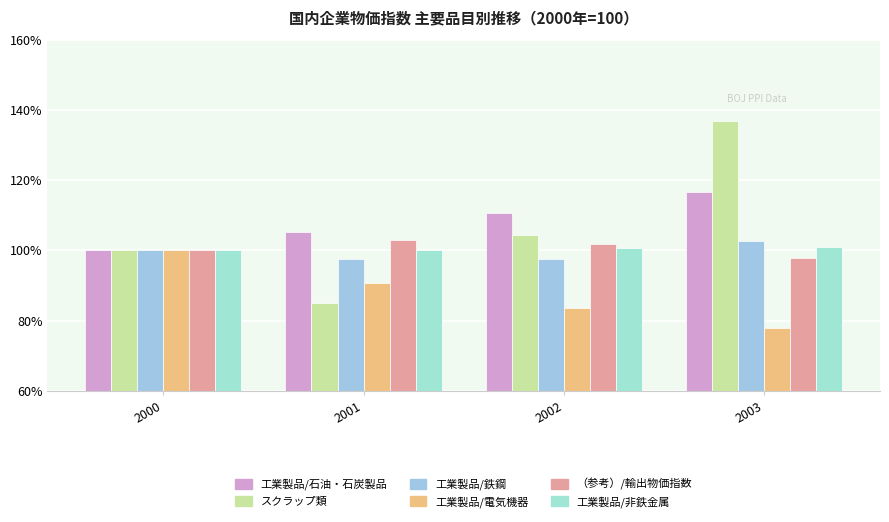

How many distinct data groups are displayed?

6